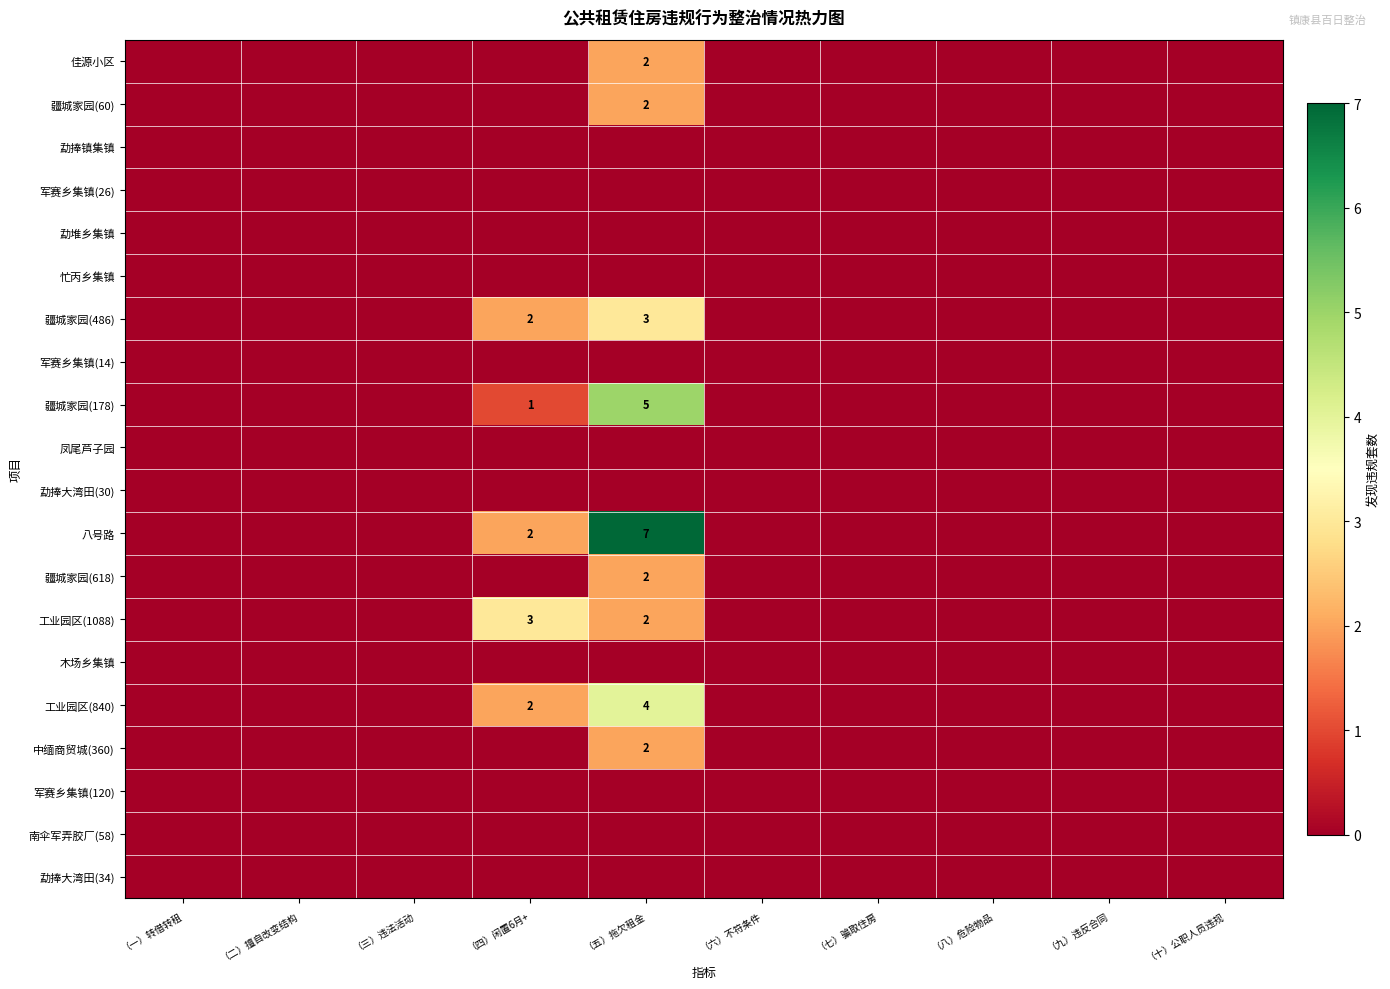

At （五）拖欠租金, list the series in order from smallest to largest.

勐捧镇集镇, 军赛乡集镇(26), 勐堆乡集镇, 忙丙乡集镇, 军赛乡集镇(14), 凤尾芦子园, 勐捧大湾田(30), 木场乡集镇, 军赛乡集镇(120), 南伞军弄胶厂(58), 勐捧大湾田(34), 佳源小区, 疆城家园(60), 疆城家园(618), 工业园区(1088), 中缅商贸城(360), 疆城家园(486), 工业园区(840), 疆城家园(178), 八号路